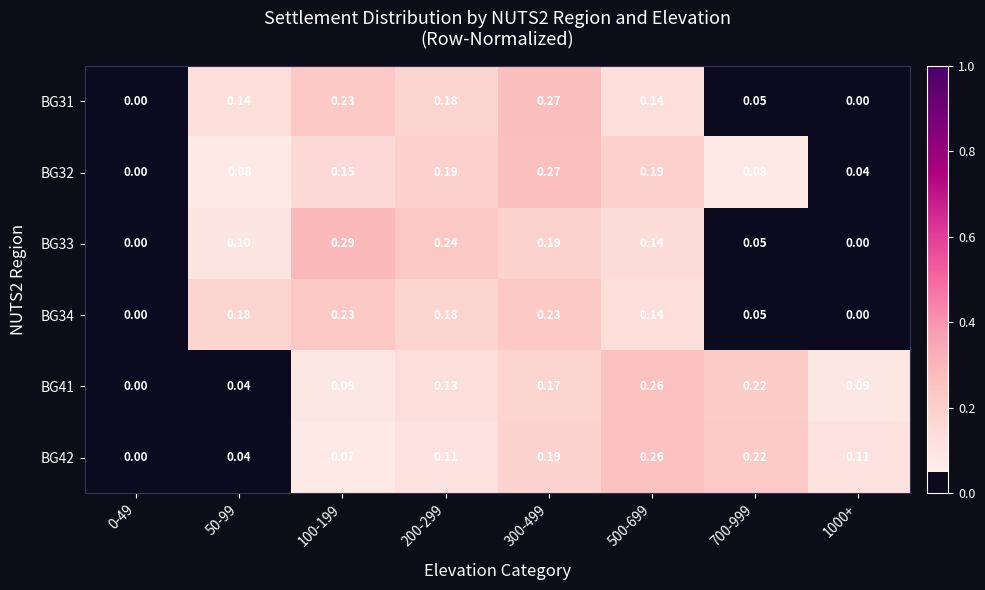

Is the value of BG32 at 100-199 greater than the value of BG31 at 100-199?

No